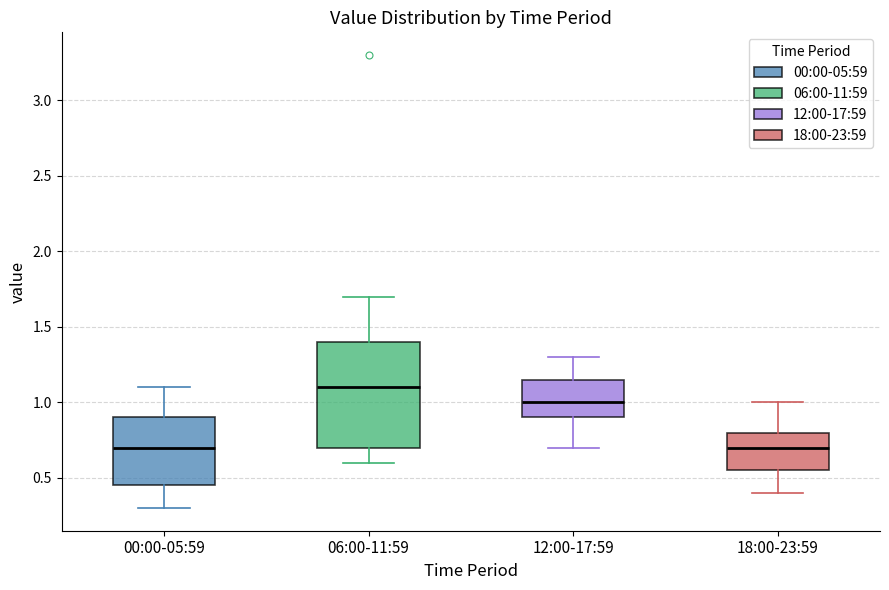

Reading left to right, read every box against the y-axis: the position of its median line, the range the box covers, and the ends of its whiskers. The values are not printed on the chart, so give them approximately, as read against the axis.

00:00-05:59: median 0.70, box 0.45 to 0.90, whiskers 0.30 to 1.10
06:00-11:59: median 1.10, box 0.70 to 1.40, whiskers 0.60 to 1.70
12:00-17:59: median 1.00, box 0.90 to 1.15, whiskers 0.70 to 1.30
18:00-23:59: median 0.70, box 0.55 to 0.80, whiskers 0.40 to 1.00